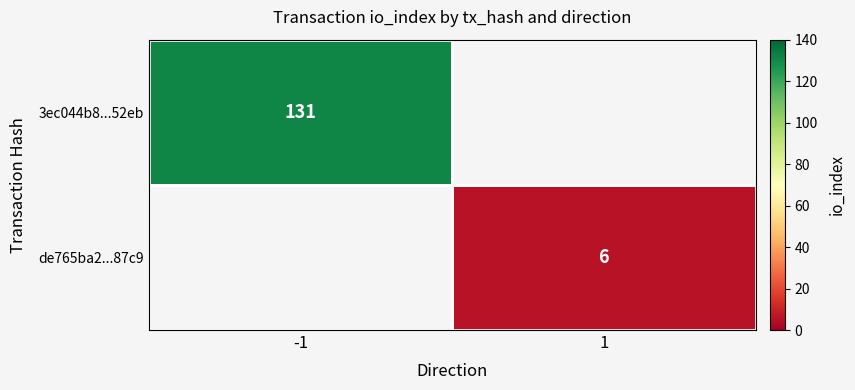

Which has a higher value, 1 or -1?

-1